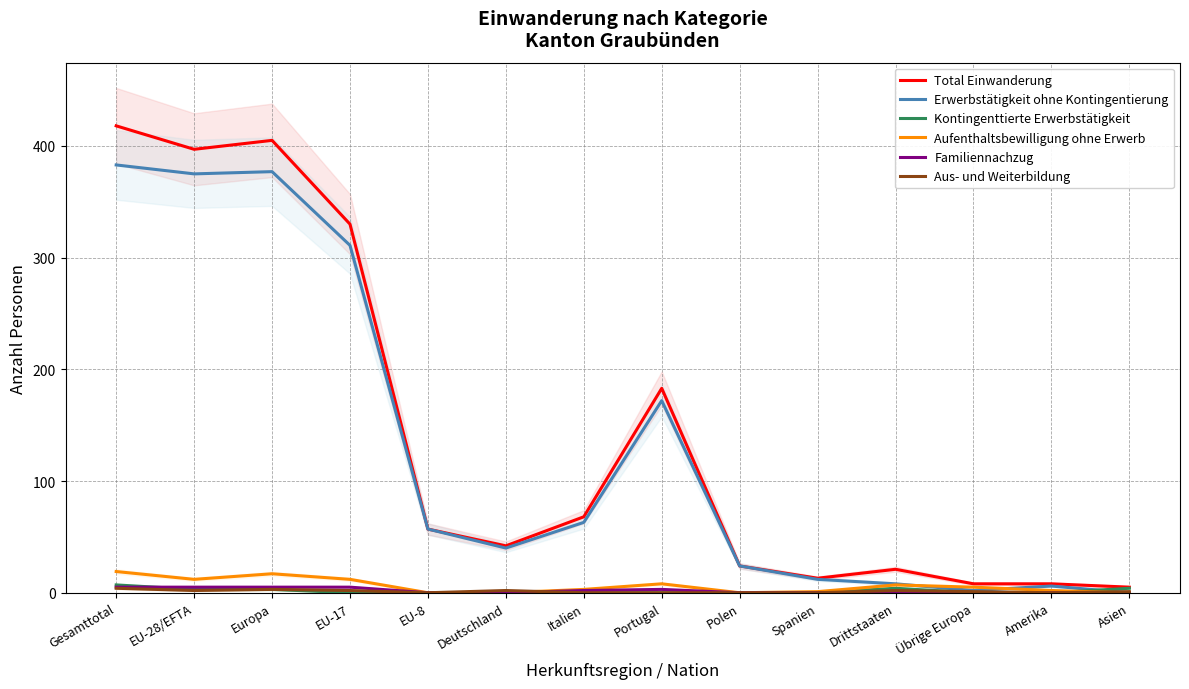

Reading left to right, what are all the values shown in this chart?

Total Einwanderung: Gesamttotal=418	EU-28/EFTA=397	Europa=405	EU-17=330	EU-8=57	Deutschland=42	Italien=68	Portugal=183	Polen=24	Spanien=13	Drittstaaten=21	Übrige Europa=8	Amerika=8	Asien=5
Erwerbstätigkeit ohne Kontingentierung: Gesamttotal=383	EU-28/EFTA=375	Europa=377	EU-17=311	EU-8=57	Deutschland=40	Italien=63	Portugal=172	Polen=24	Spanien=12	Drittstaaten=8	Übrige Europa=2	Amerika=6	Asien=0
Kontingenttierte Erwerbstätigkeit: Gesamttotal=7	EU-28/EFTA=3	Europa=3	EU-17=0	EU-8=0	Deutschland=0	Italien=0	Portugal=0	Polen=0	Spanien=0	Drittstaaten=4	Übrige Europa=0	Amerika=0	Asien=4
Aufenthaltsbewilligung ohne Erwerb: Gesamttotal=19	EU-28/EFTA=12	Europa=17	EU-17=12	EU-8=0	Deutschland=0	Italien=3	Portugal=8	Polen=0	Spanien=1	Drittstaaten=7	Übrige Europa=5	Amerika=2	Asien=0
Familiennachzug: Gesamttotal=5	EU-28/EFTA=5	Europa=5	EU-17=5	EU-8=0	Deutschland=0	Italien=2	Portugal=3	Polen=0	Spanien=0	Drittstaaten=0	Übrige Europa=0	Amerika=0	Asien=0
Aus- und Weiterbildung: Gesamttotal=4	EU-28/EFTA=2	Europa=3	EU-17=2	EU-8=0	Deutschland=2	Italien=0	Portugal=0	Polen=0	Spanien=0	Drittstaaten=2	Übrige Europa=1	Amerika=0	Asien=1